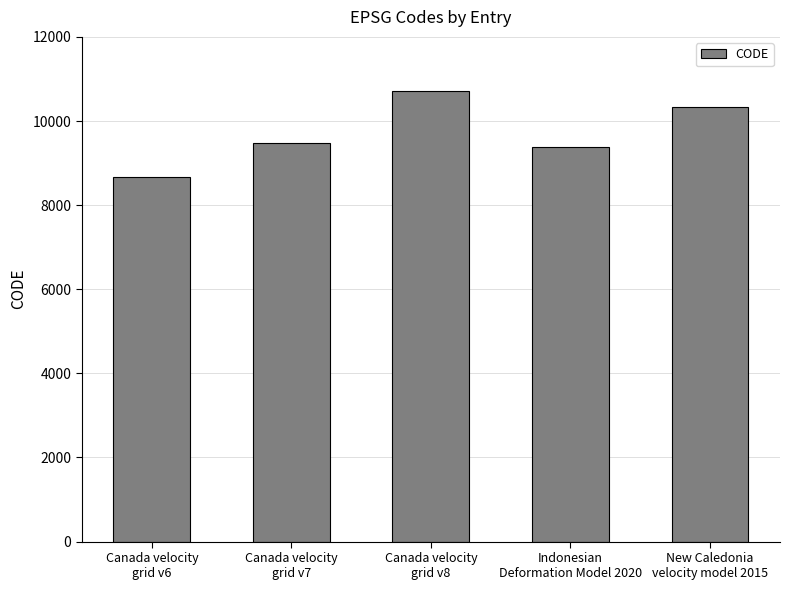

What value does the data have at New Caledonia
velocity model 2015, to the nearest 50?

10300